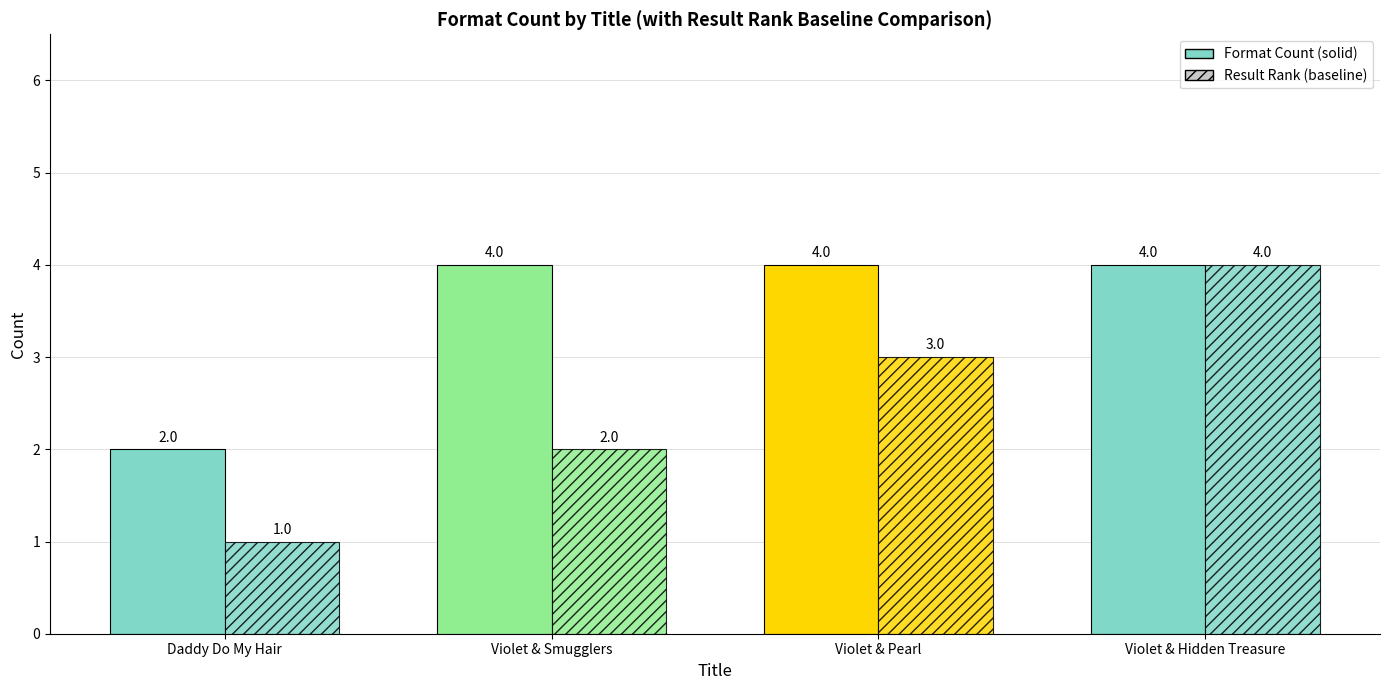

Reading left to right, extract all data points from this chart.

Format Count: 2	4	4	4
Result Rank (baseline): 1	2	3	4